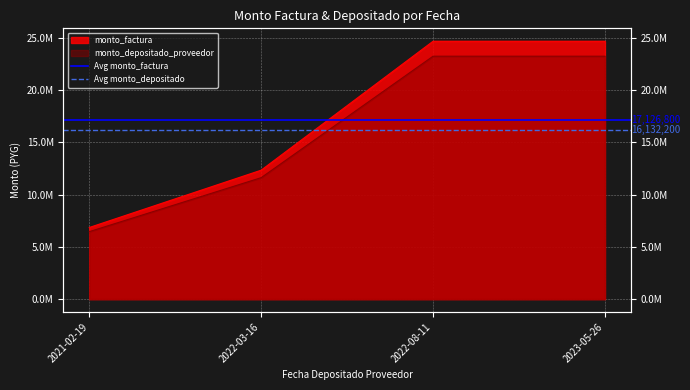

Is it true that Avg monto_factura equals 17126800 at 2021-02-19?

True